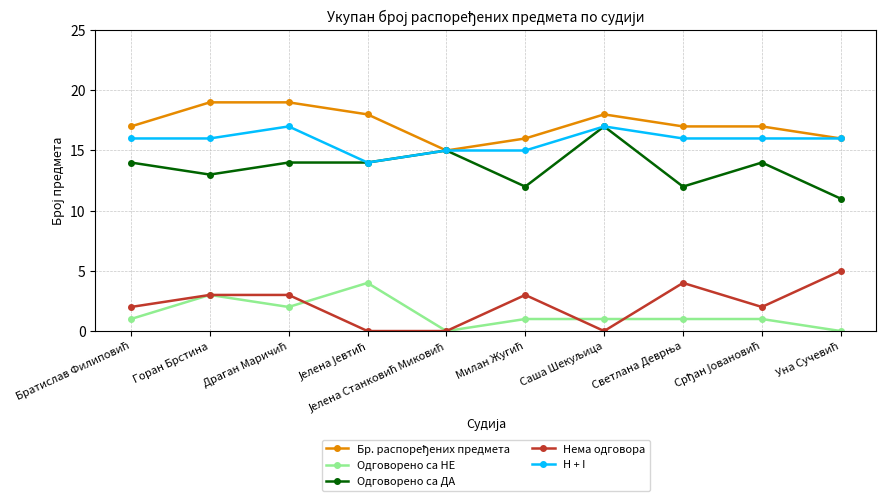

How many lines are shown in the chart?

5